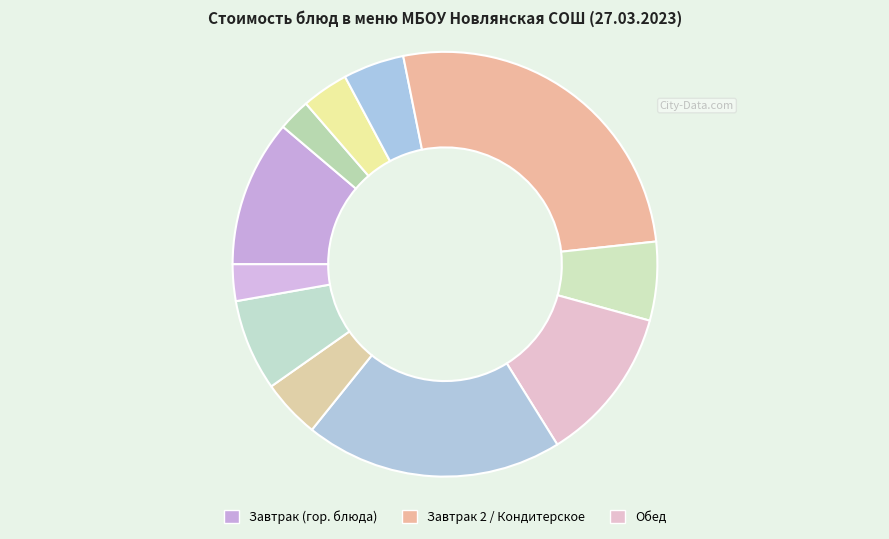

What is the largest slice in the pie chart?

кондитерское изделие